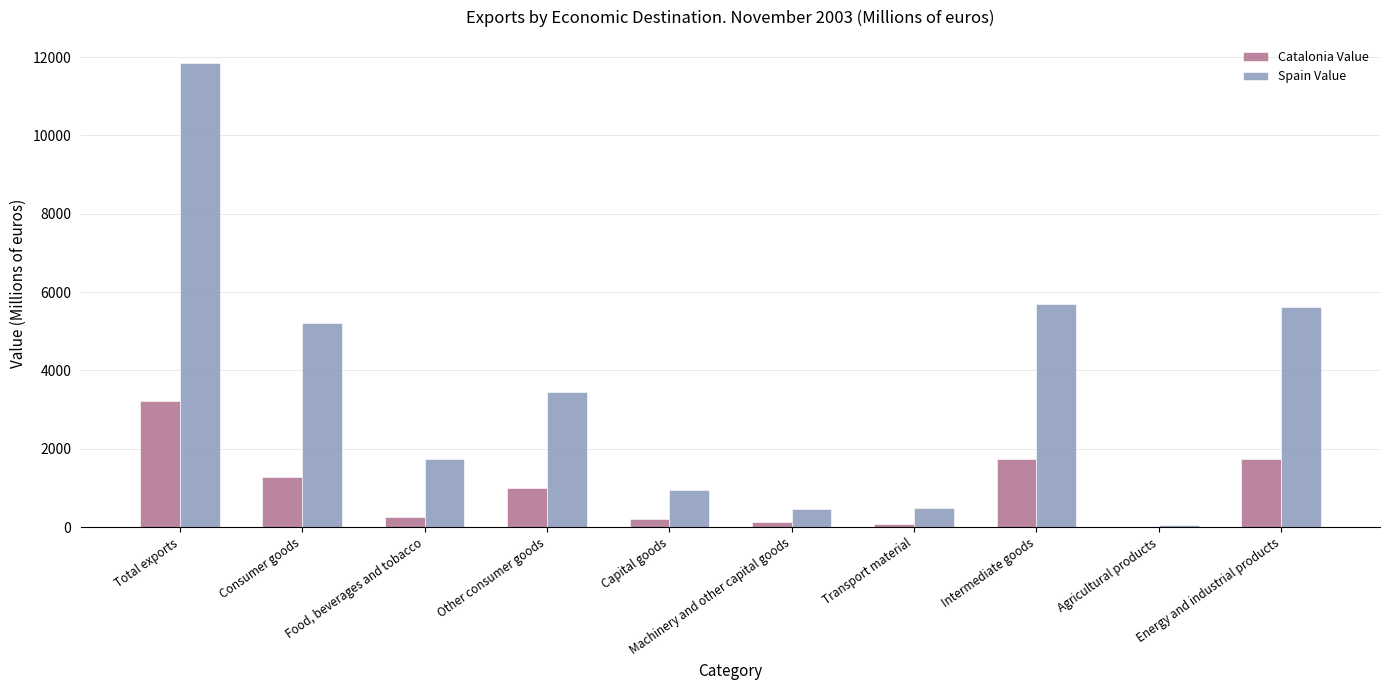

The Spain Value series shows 1747.9 at Food, beverages and tobacco. True or false?

True